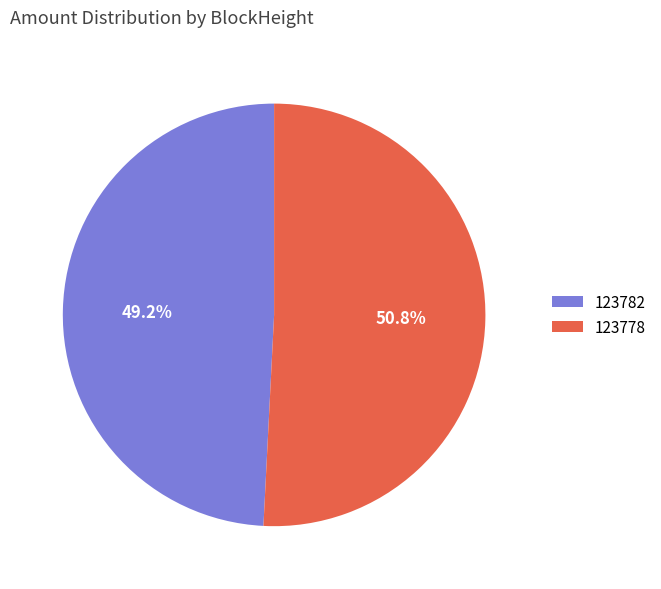

To the nearest percent, what is the difference between the 123782 and 123778 slice percentages?

2%